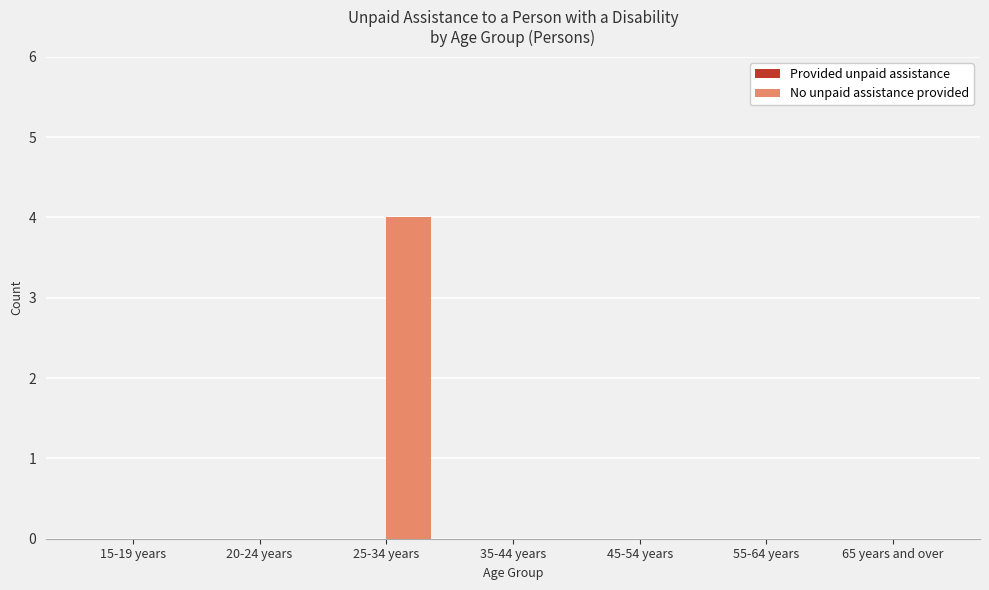

What is the change in value from 15-19 years to 25-34 years?

+4